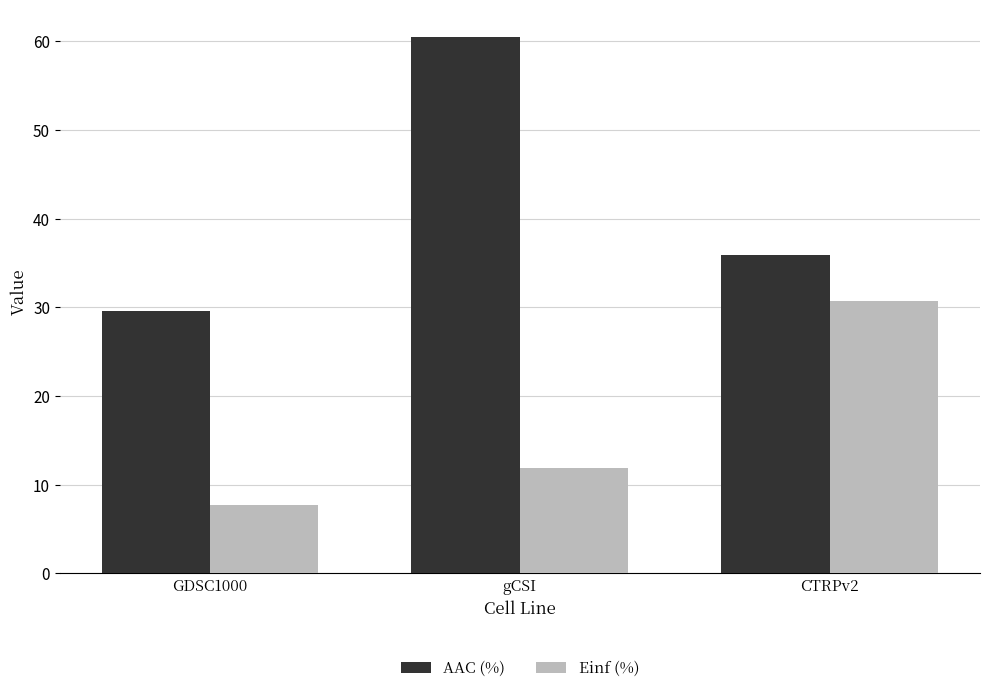

What position from the left is gCSI?

2